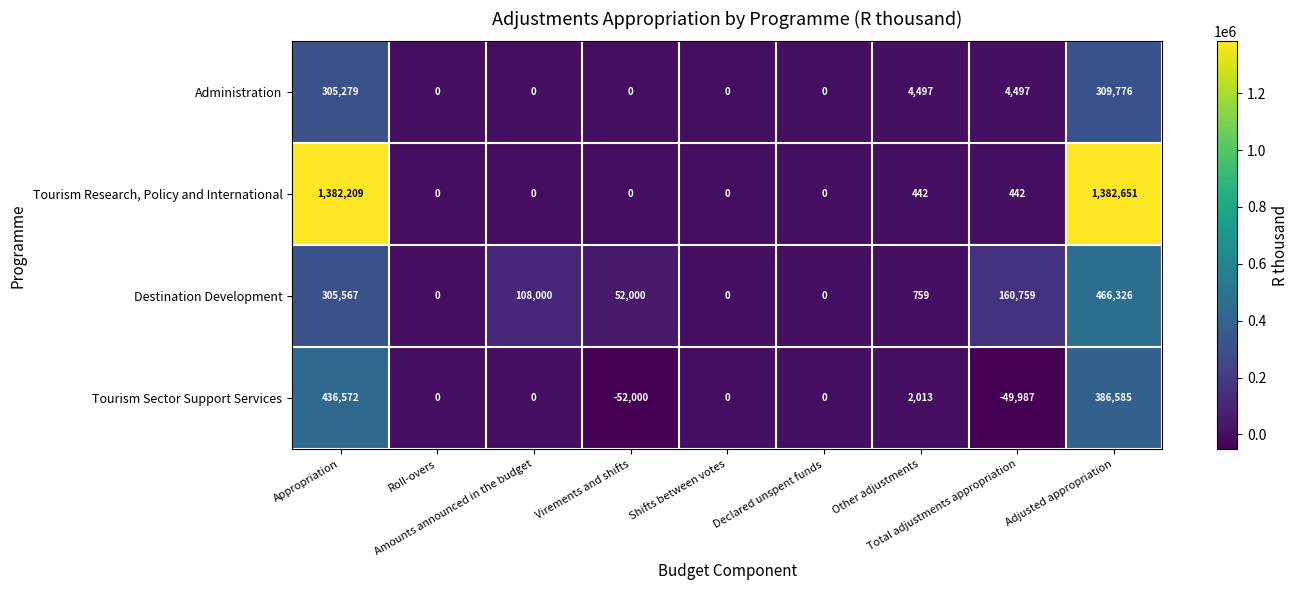

Which series has the largest total across all categories?

Tourism Research, Policy and International